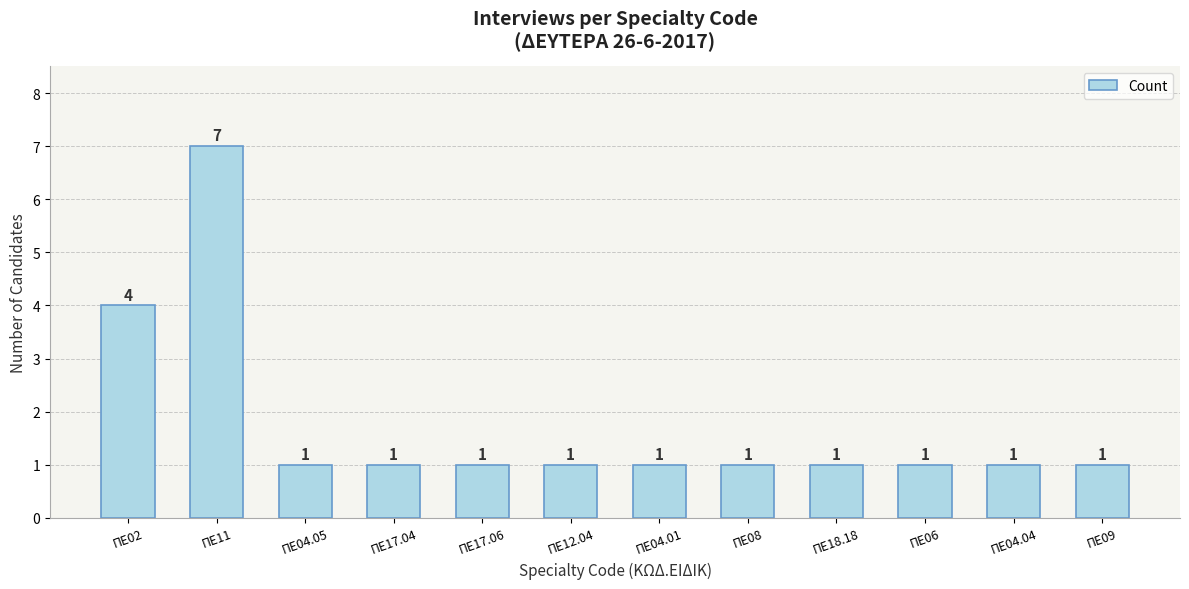

The chart shows a value of 2 at ΠΕ04.05. True or false?

False